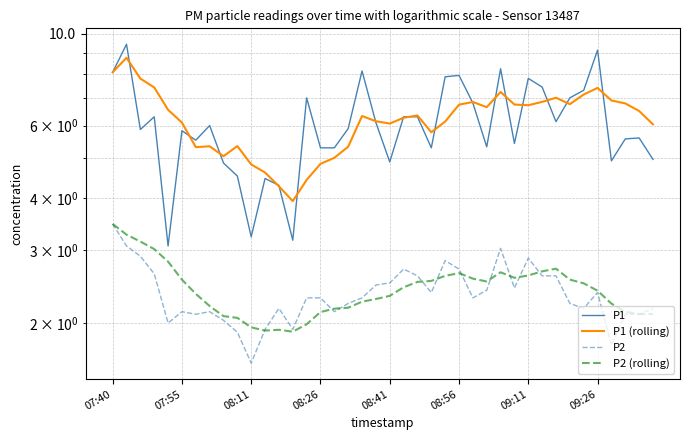

How many series are shown in this chart?

4